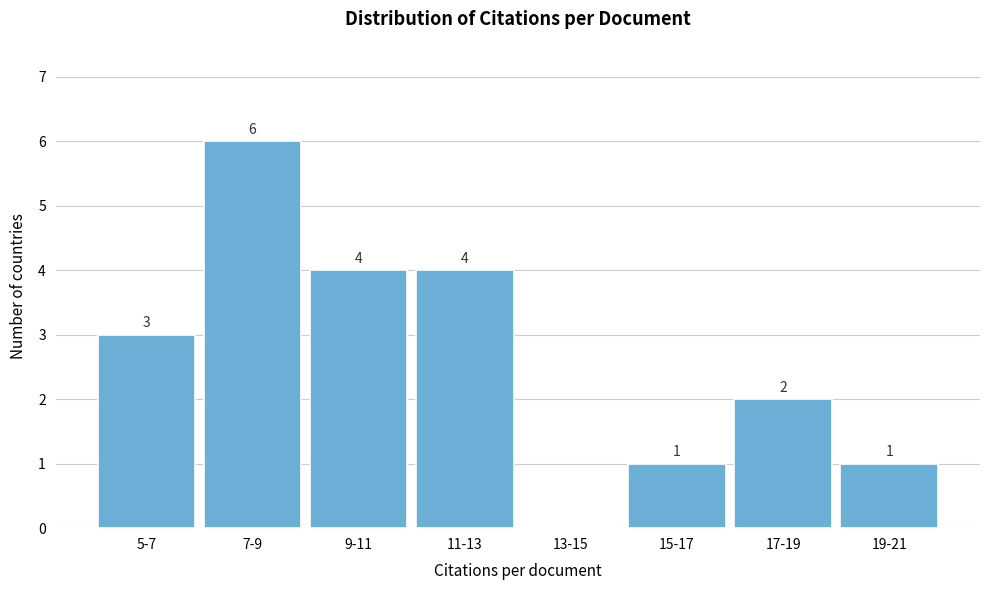

Reading left to right, list all the values displayed in this chart.

5-7=3	7-9=6	9-11=4	11-13=4	13-15=0	15-17=1	17-19=2	19-21=1